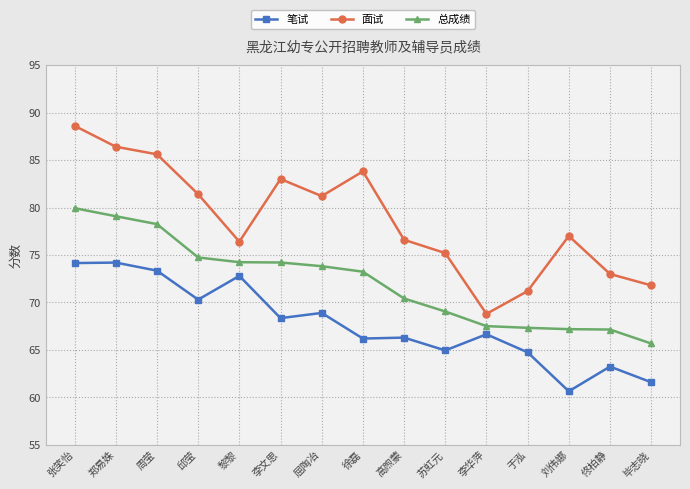

What is the value of the 面试 point at the 9th from the left?

76.6